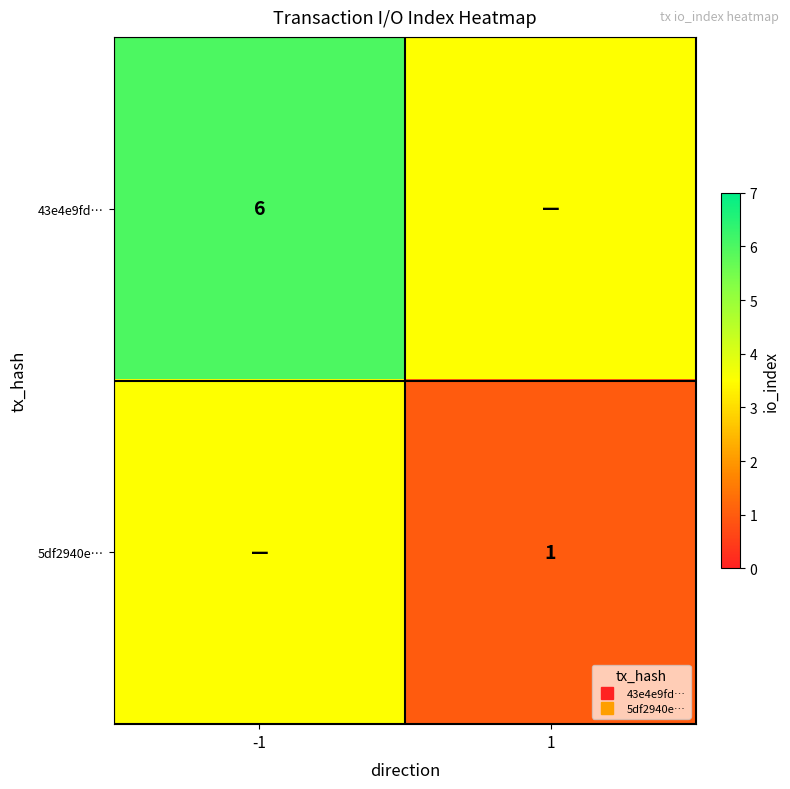

Which series has the largest range (max minus min)?

43e4e9fd…